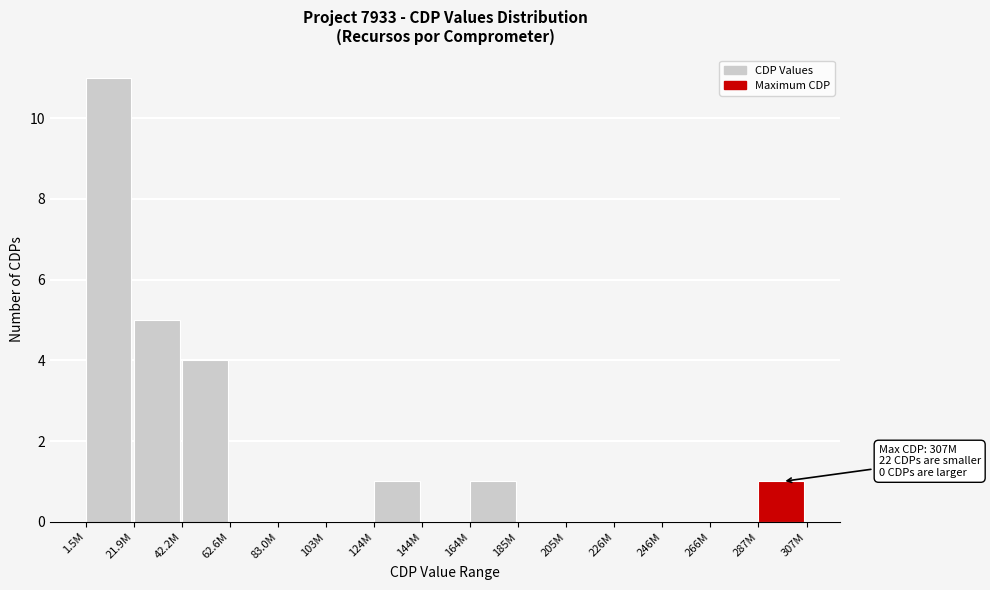

Reading left to right, list all the values displayed in this chart.

1.5M=11	21.9M=5	42.2M=4	62.6M=0	83.0M=0	103M=0	124M=1	144M=0	164M=1	185M=0	205M=0	226M=0	246M=0	266M=0	287M=1